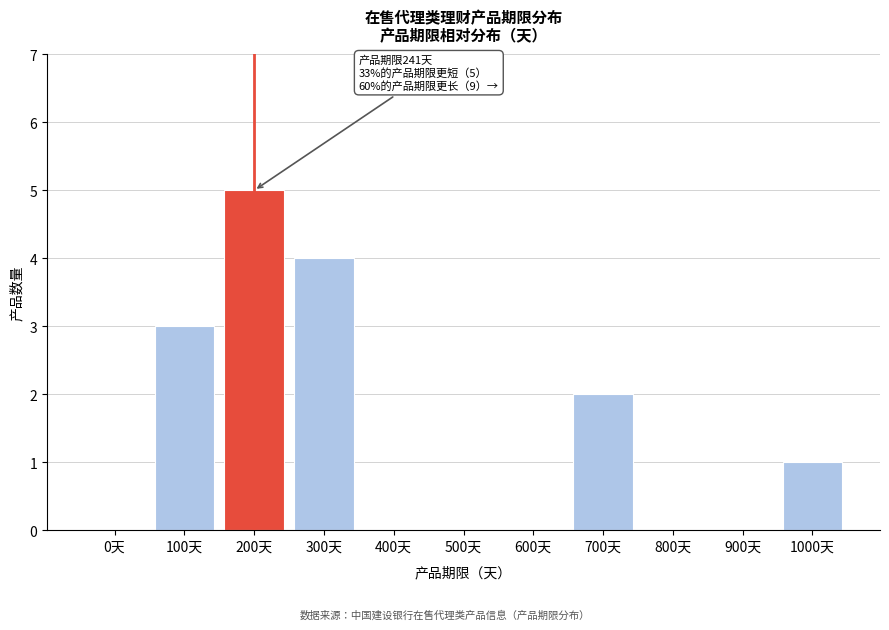

Reading left to right, list all the values displayed in this chart.

0天=0	100天=3	200天=5	300天=4	400天=0	500天=0	600天=0	700天=2	800天=0	900天=0	1000天=1